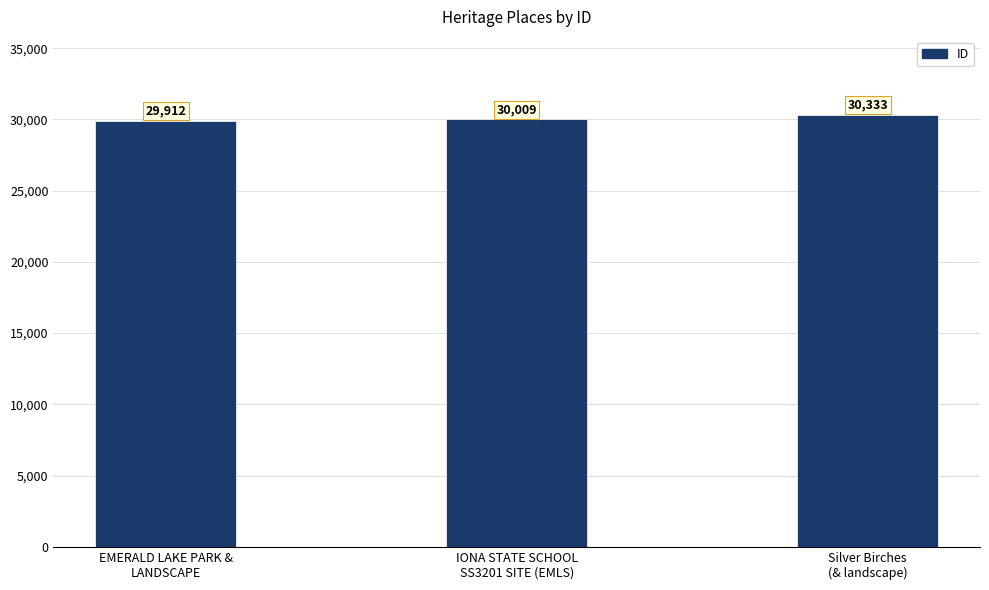

Which has a higher value, EMERALD LAKE PARK &
LANDSCAPE or IONA STATE SCHOOL
SS3201 SITE (EMLS)?

IONA STATE SCHOOL
SS3201 SITE (EMLS)